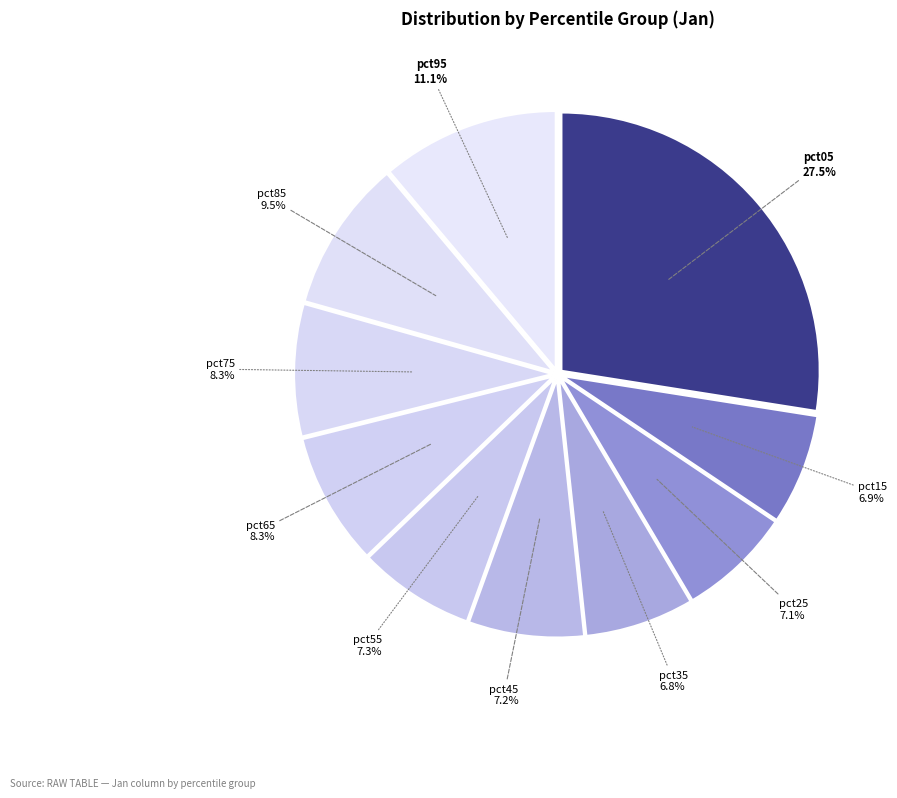

Which category has the biggest portion of the pie?

pct05